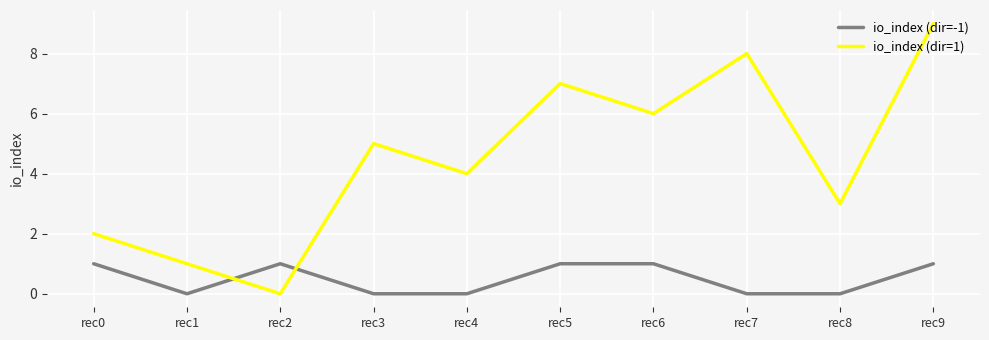

Rank the series by their average value, from highest to lowest.

io_index (dir=1), io_index (dir=-1)